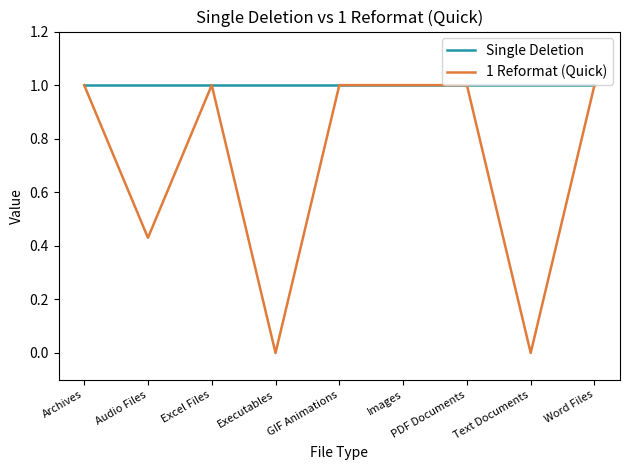

What position from the right is Word Files?

1